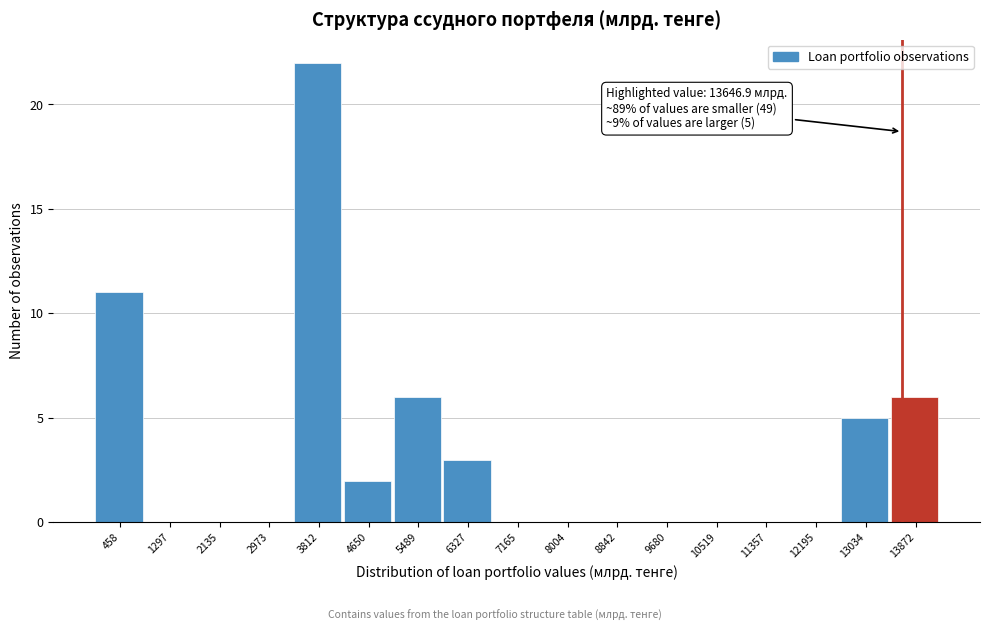

Which range on the x-axis has the tallest bar?

3400 to 4200